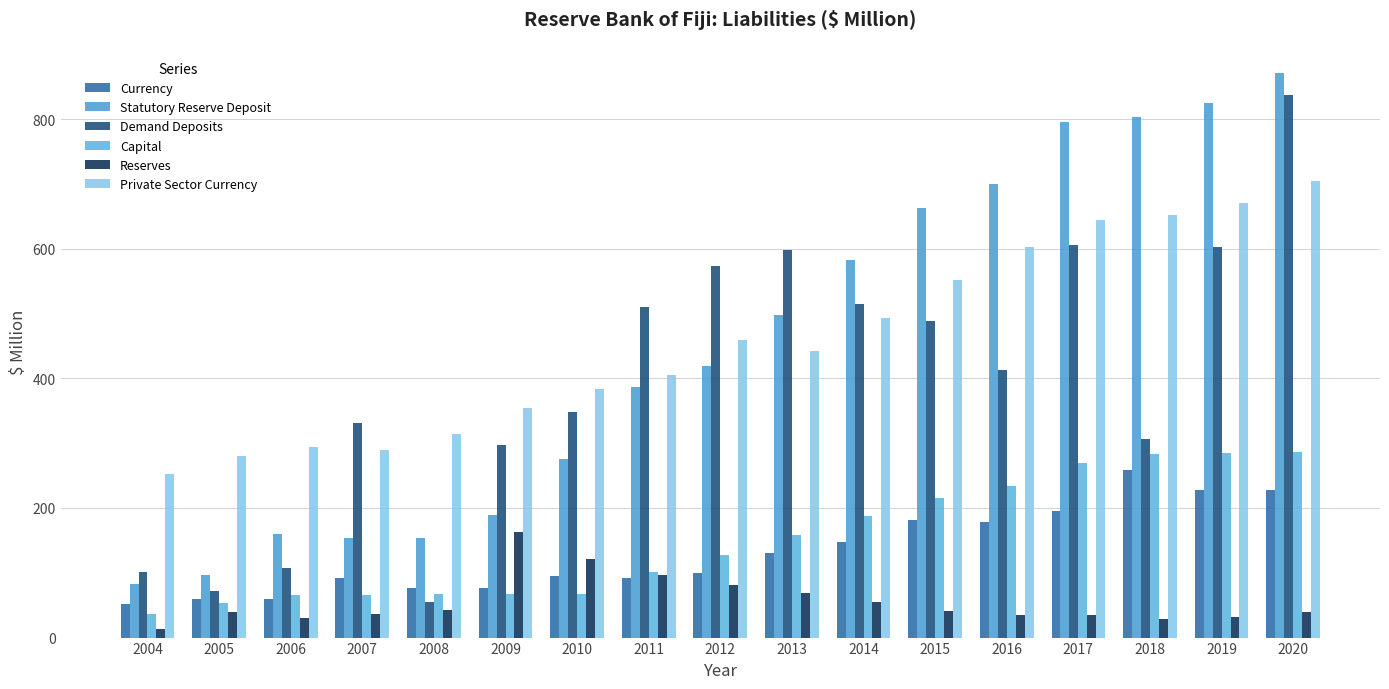

Which series changed the most between 2009 and 2018?

Statutory Reserve Deposit